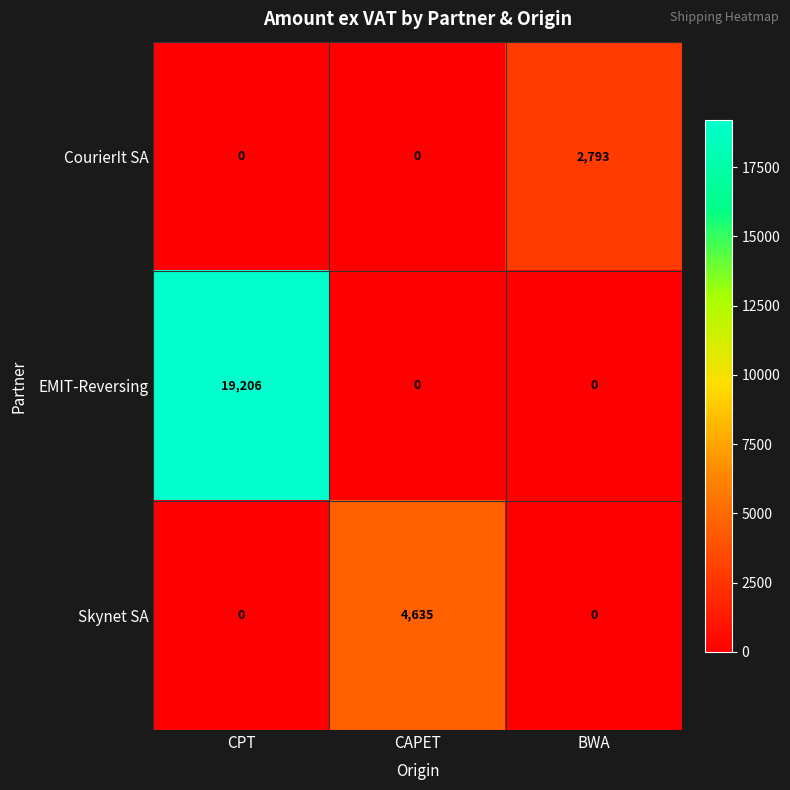

At how many categories does at least one series exceed 15572?

1